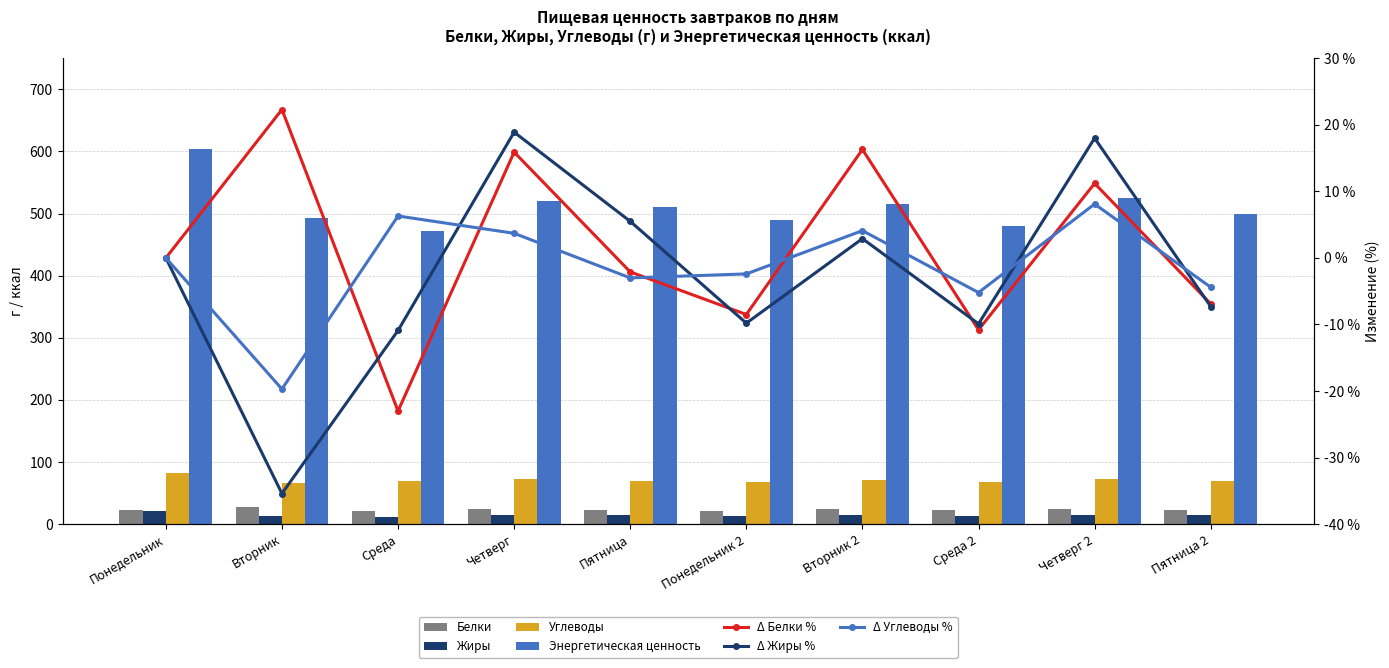

Is it true that Углеводы equals 104.0 at Вторник 2?

False